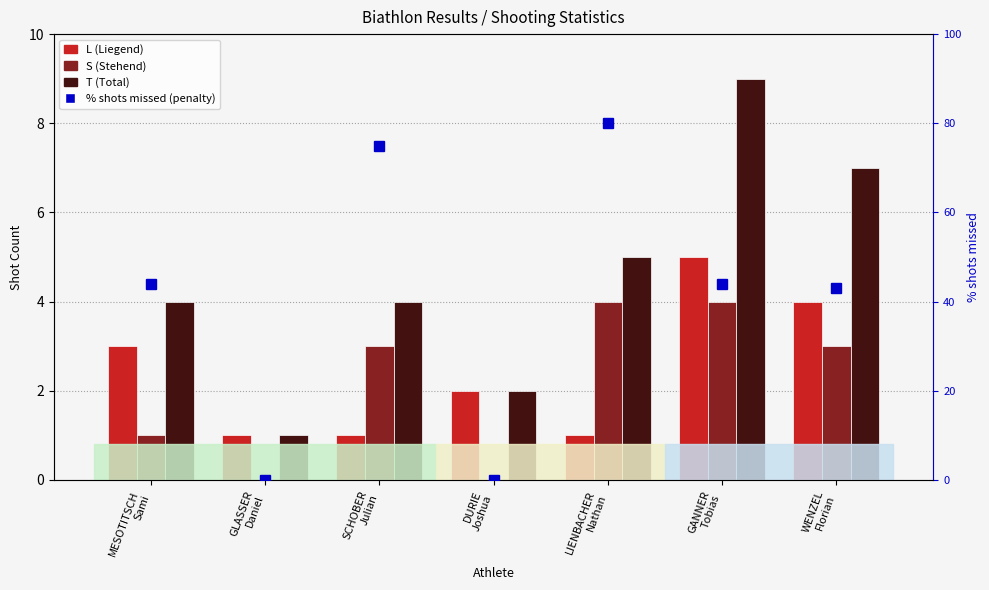

At which category is the sum across all series the highest?

LIENBACHER
Nathan